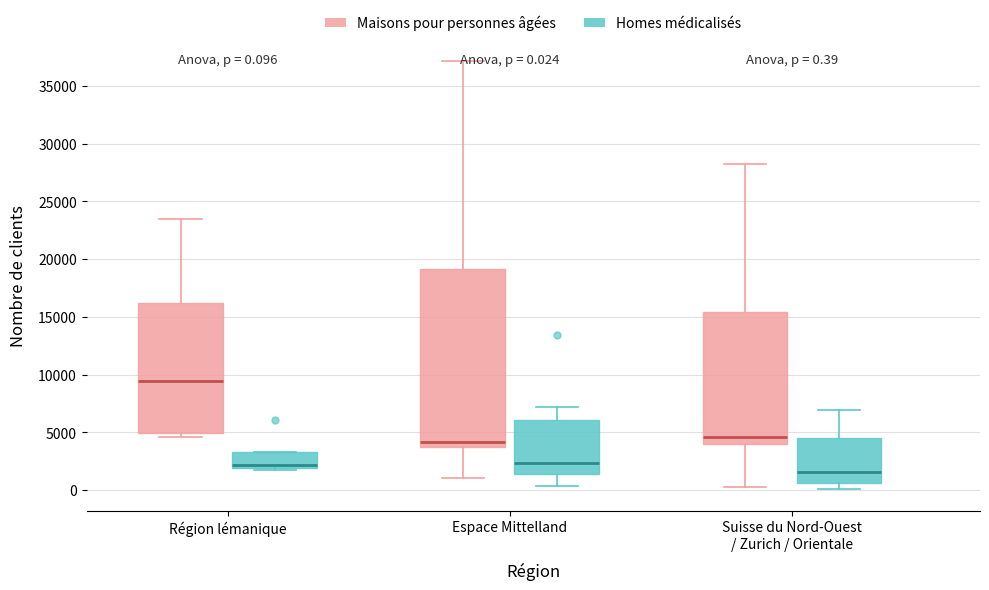

Which box is the tallest, from its lower edge to its upper edge?

Espace Mittelland (Maisons pour personnes âgées)